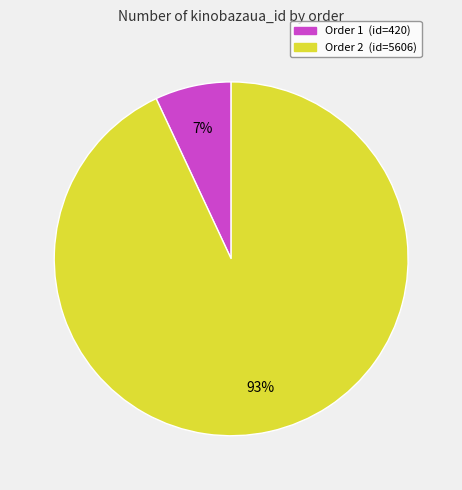

To the nearest percent, what is the average slice percentage?

50%